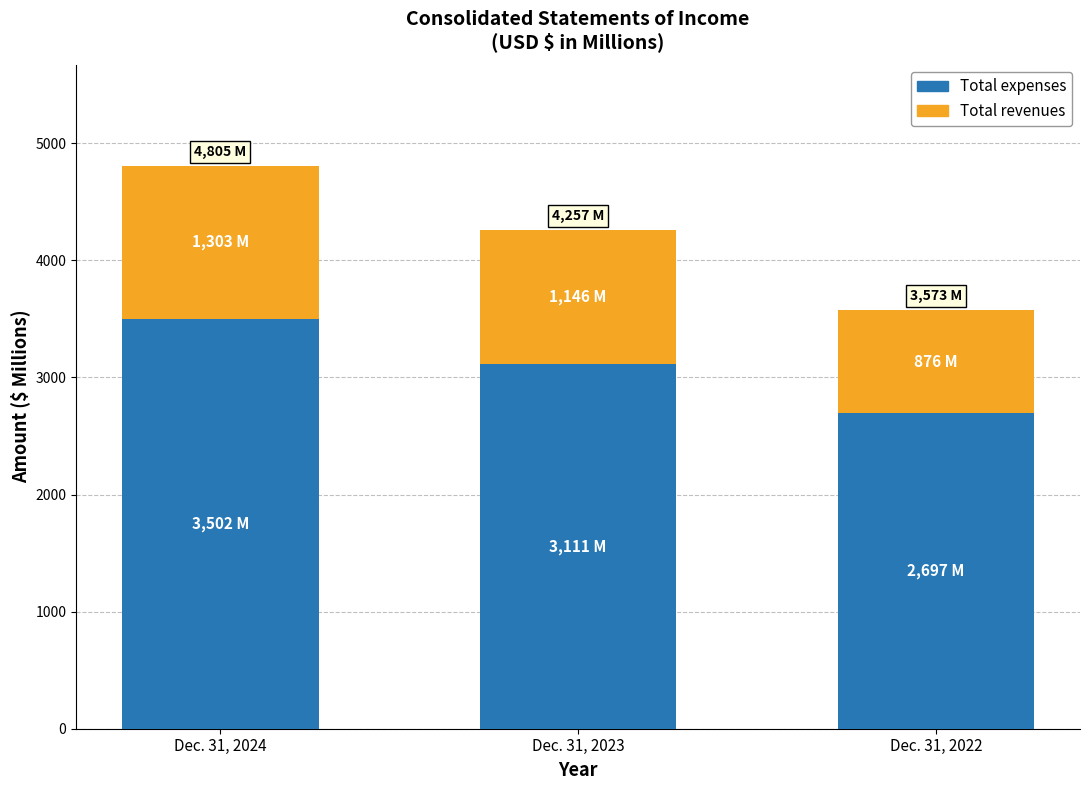

Reading right to left, transcribe the values for Total expenses.

2697	3111	3502